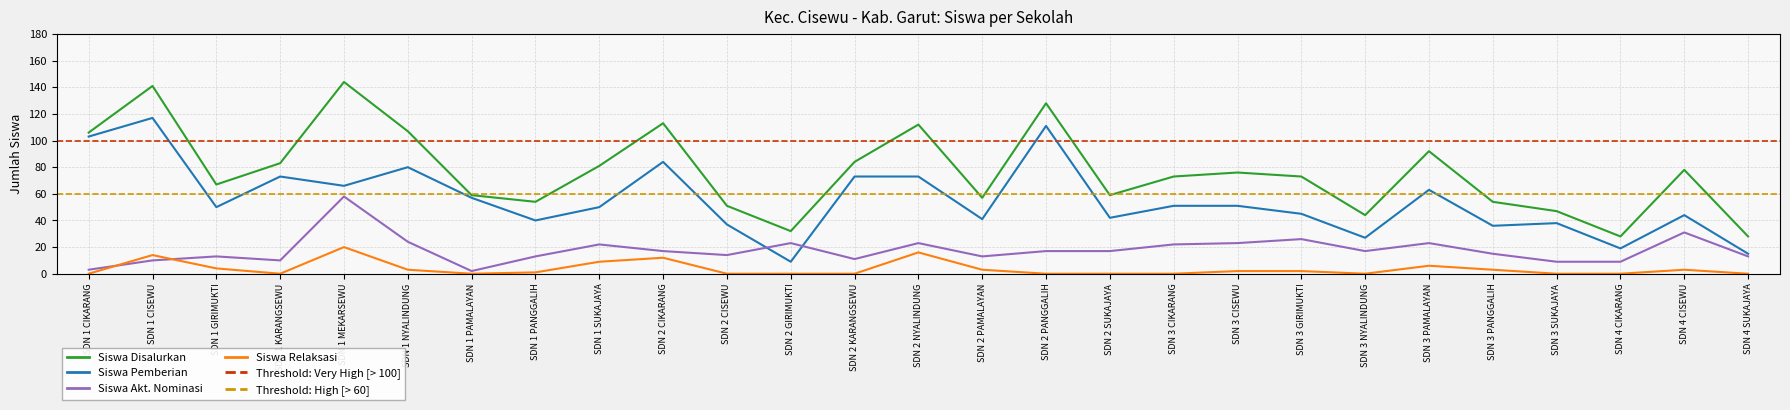

What is the difference between the maximum and second lowest values in the Siswa Pemberian series?

102